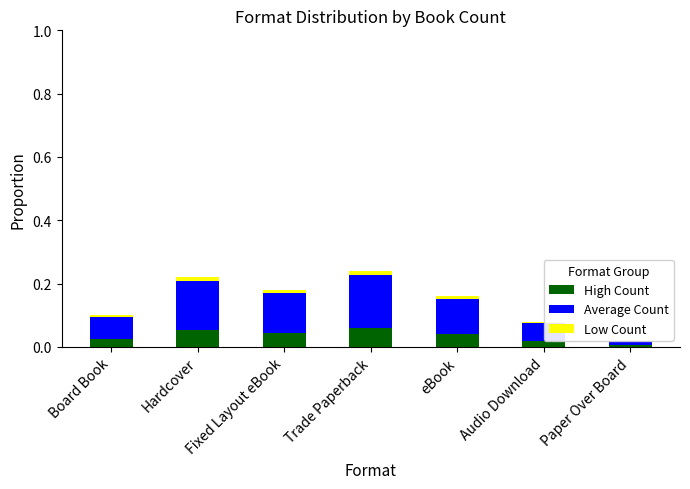

Reading left to right, transcribe all the data shown in this chart.

High Count: Board Book=0.0	Hardcover=0.1	Fixed Layout eBook=0.0	Trade Paperback=0.1	eBook=0.0	Audio Download=0.0	Paper Over Board=0.0
Average Count: Board Book=0.1	Hardcover=0.2	Fixed Layout eBook=0.1	Trade Paperback=0.2	eBook=0.1	Audio Download=0.1	Paper Over Board=0.0
Low Count: Board Book=0.0	Hardcover=0.0	Fixed Layout eBook=0.0	Trade Paperback=0.0	eBook=0.0	Audio Download=0.0	Paper Over Board=0.0